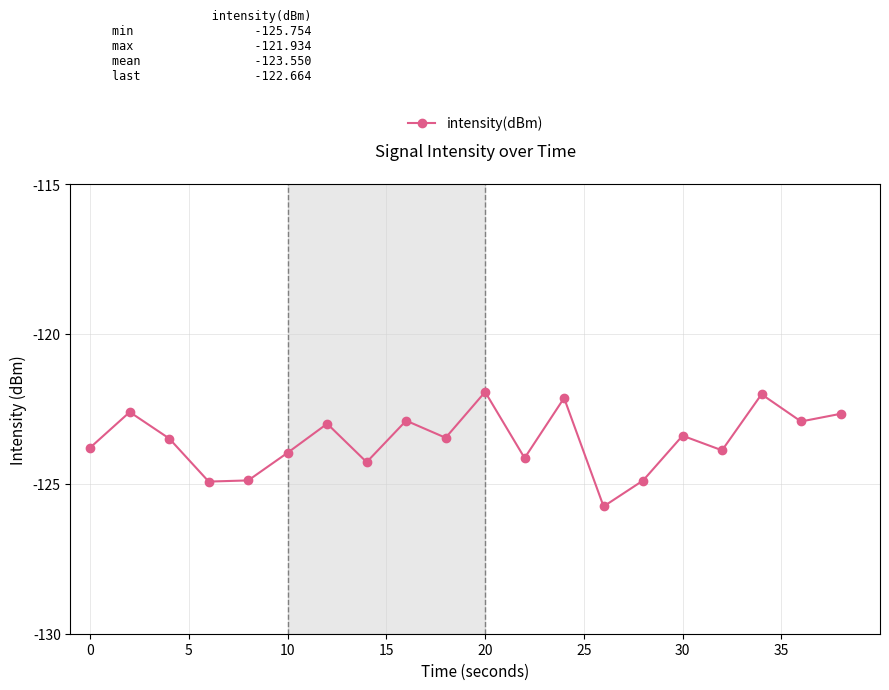

What is the value of the 18th point from the left?

-122.0